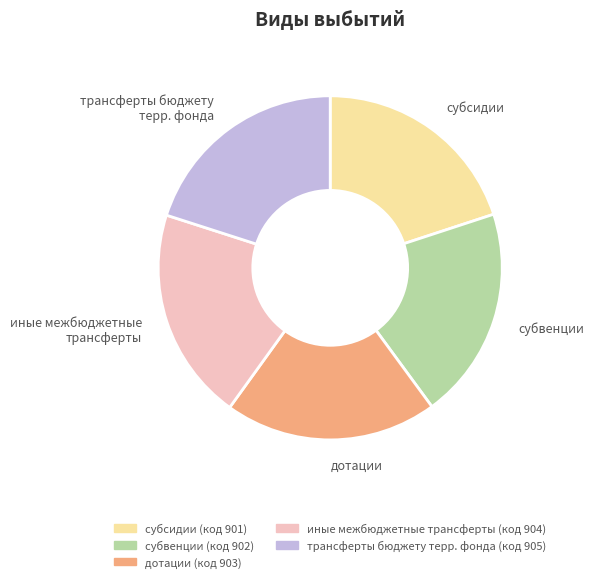

The дотации slice represents 13% of the pie. True or false?

False